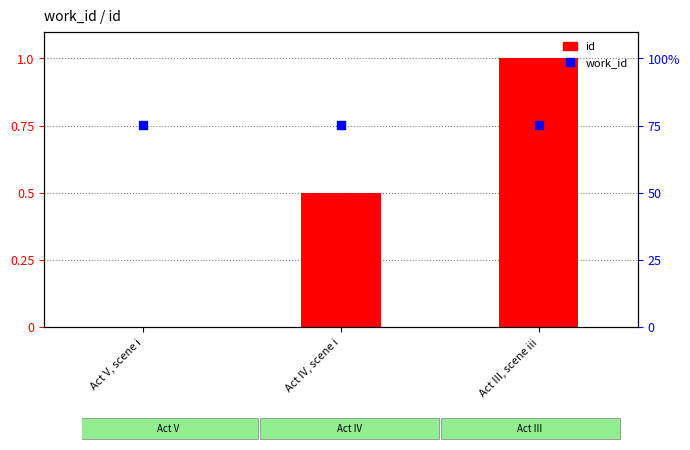

What are all the series names shown in the legend?

id, work_id